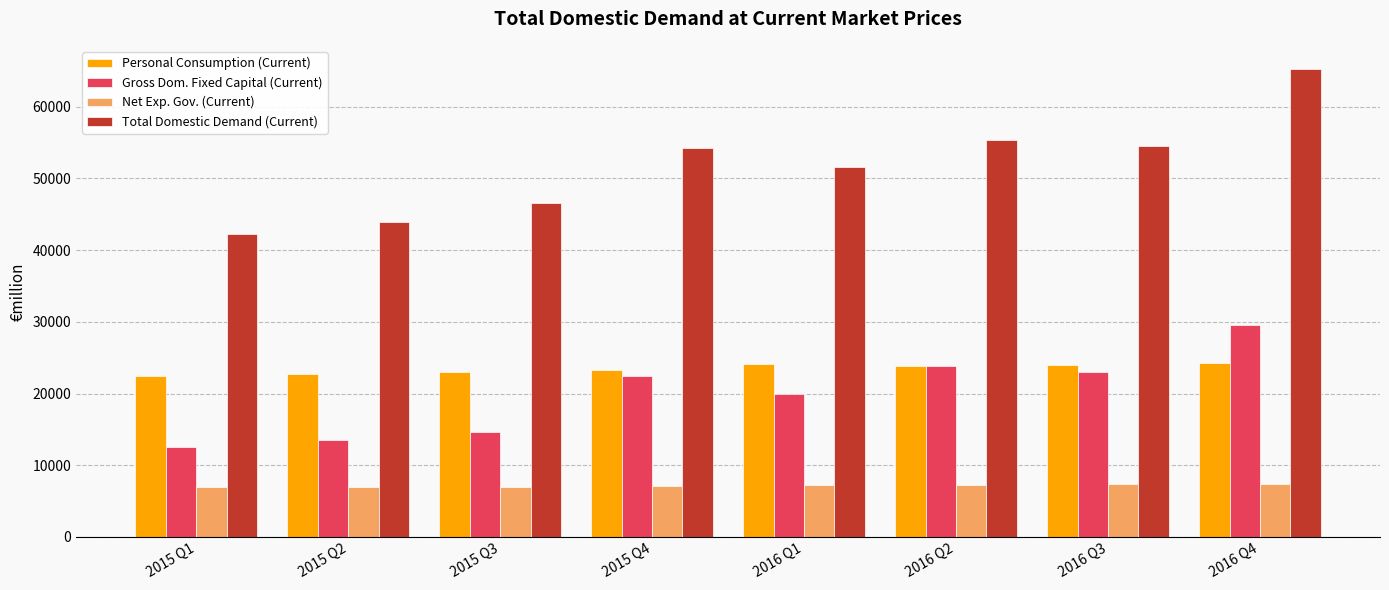

What is the highest value of the Gross Dom. Fixed Capital (Current) series?

29531.9